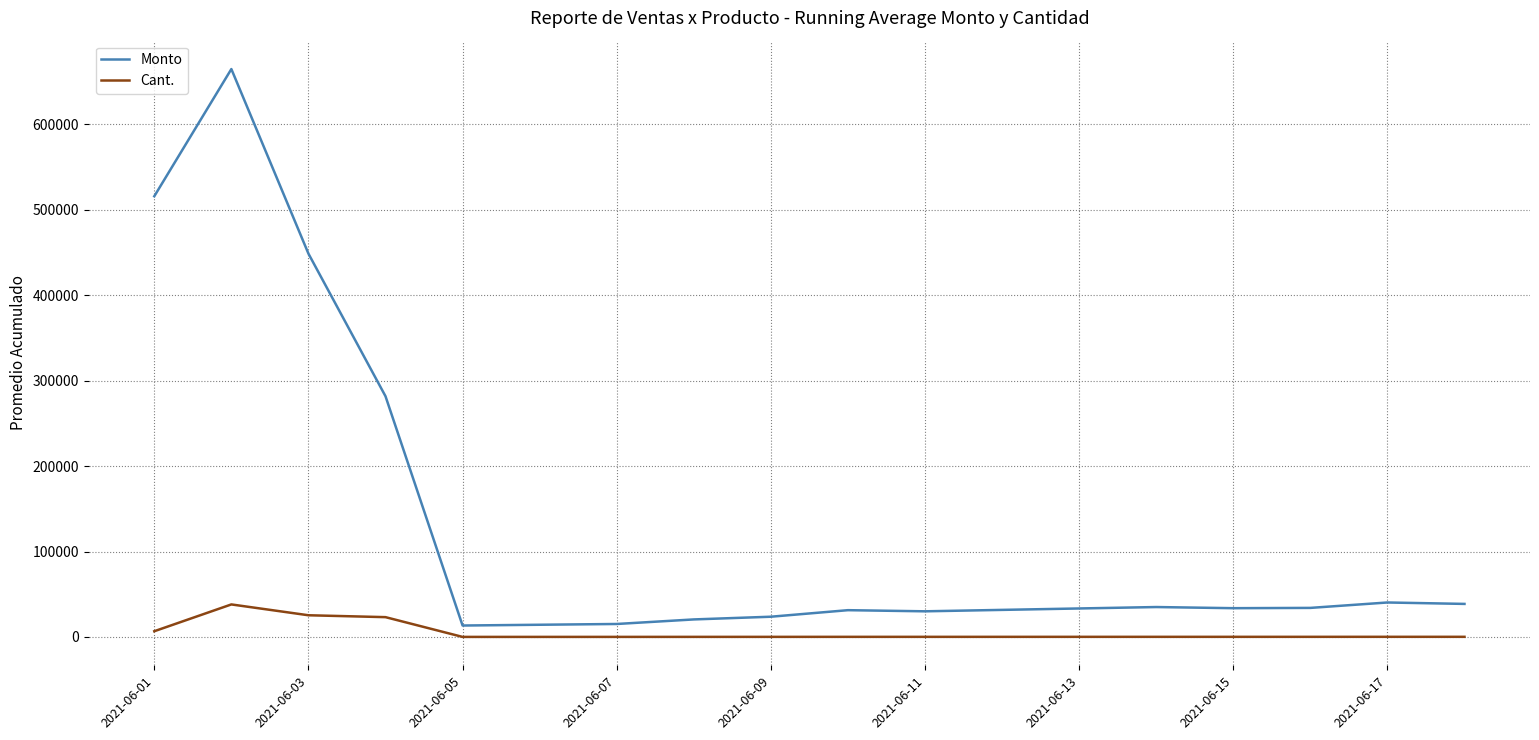

Which series has the largest range (max minus min)?

Monto